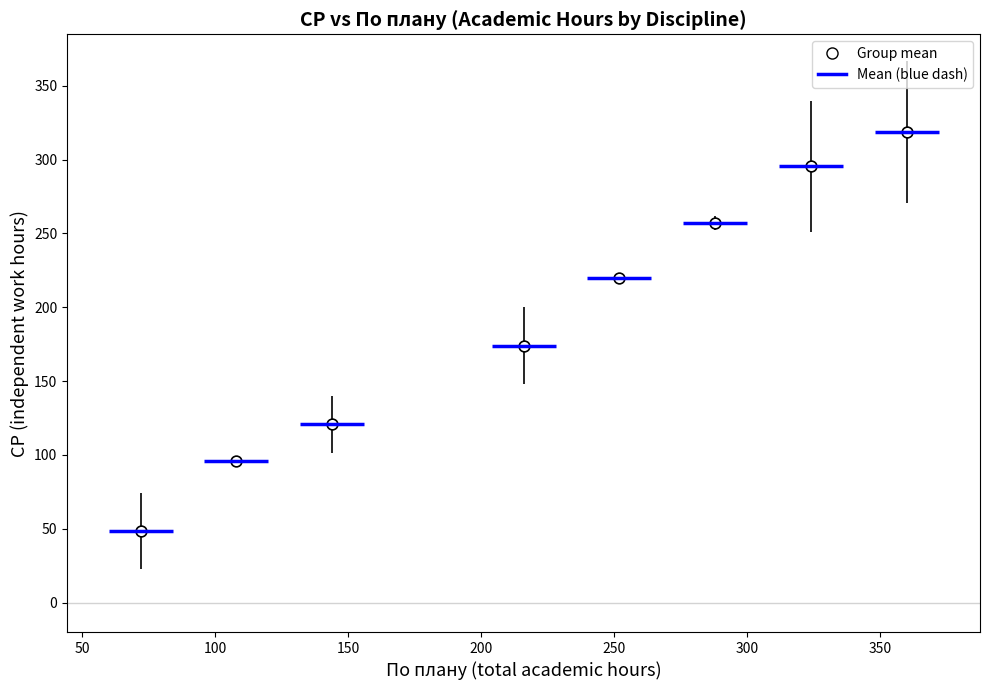

What Y value in the scatter plot is closest to 183?

174.0